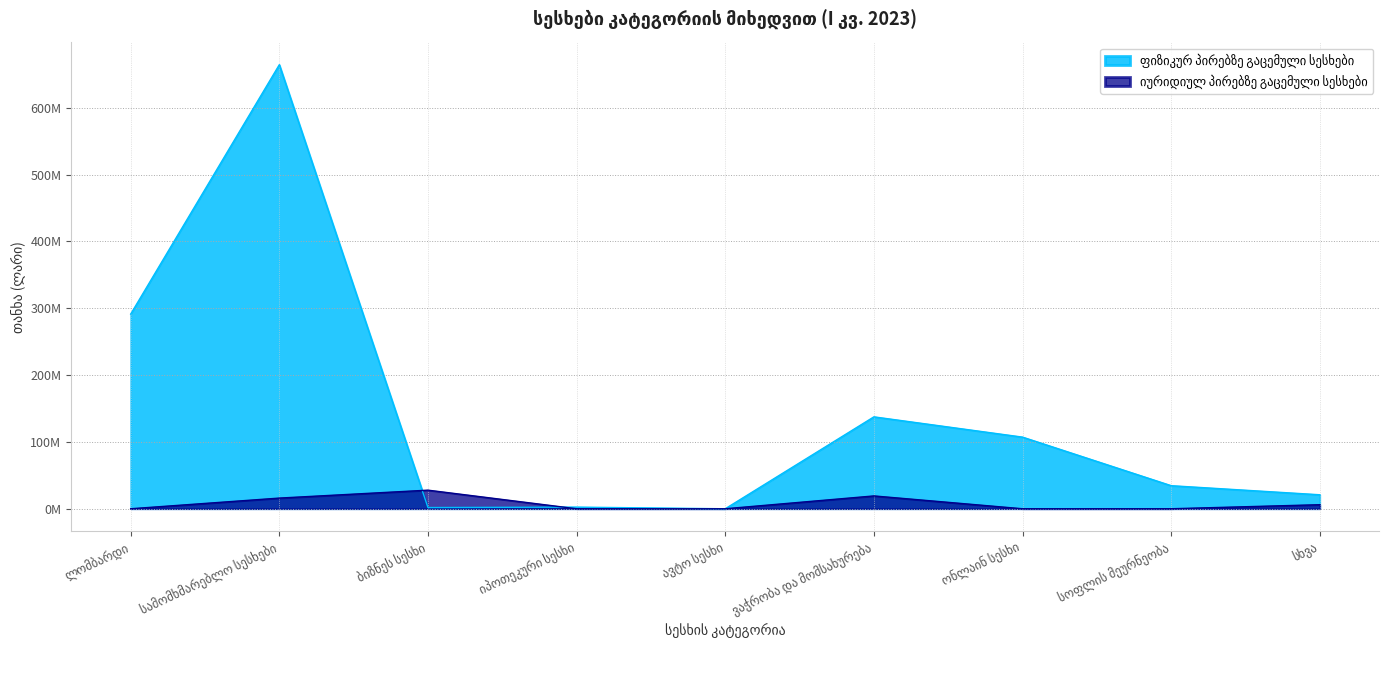

What is the label of the 3rd point from the right?

ონლაინ სესხი